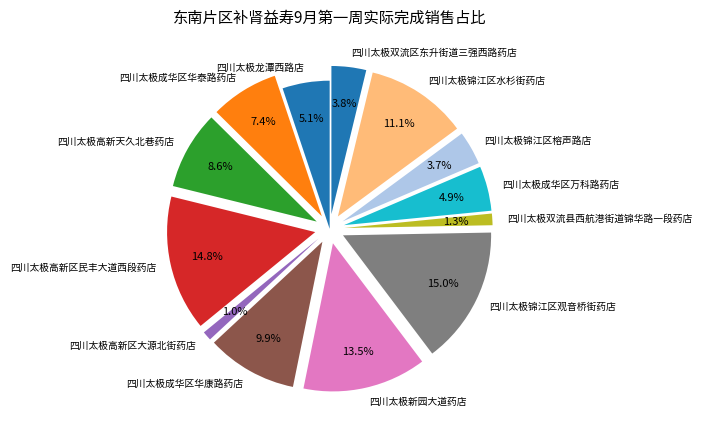

Does any single category account for the majority?

No